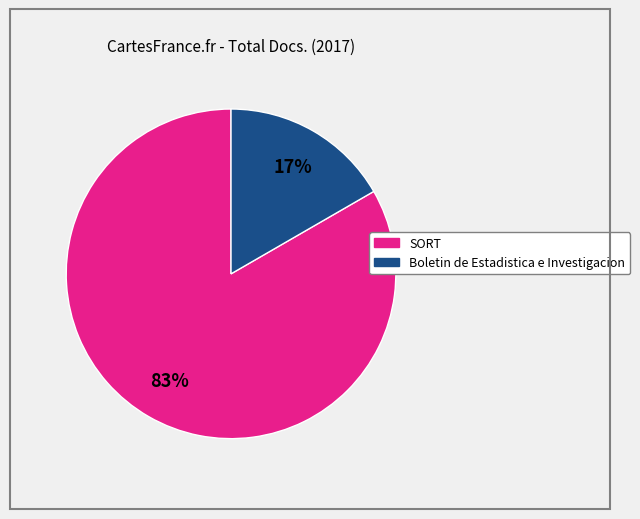

Do Boletin de Estadistica e Investigacion and SORT together represent more than half of the pie?

Yes